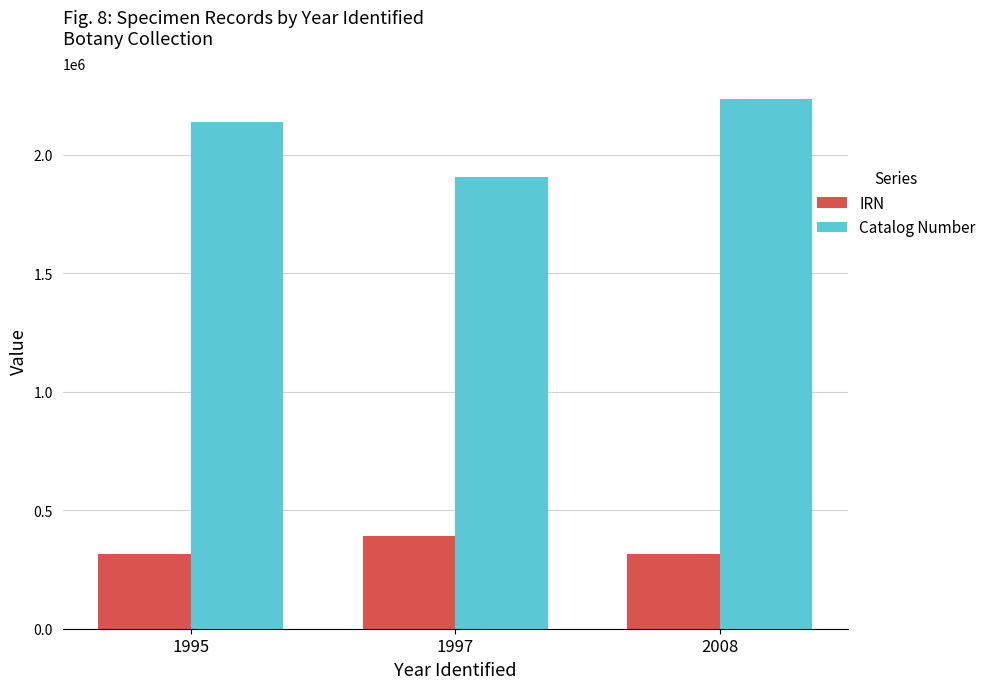

What is the difference between the IRN values at 1997 and 2008?

74733